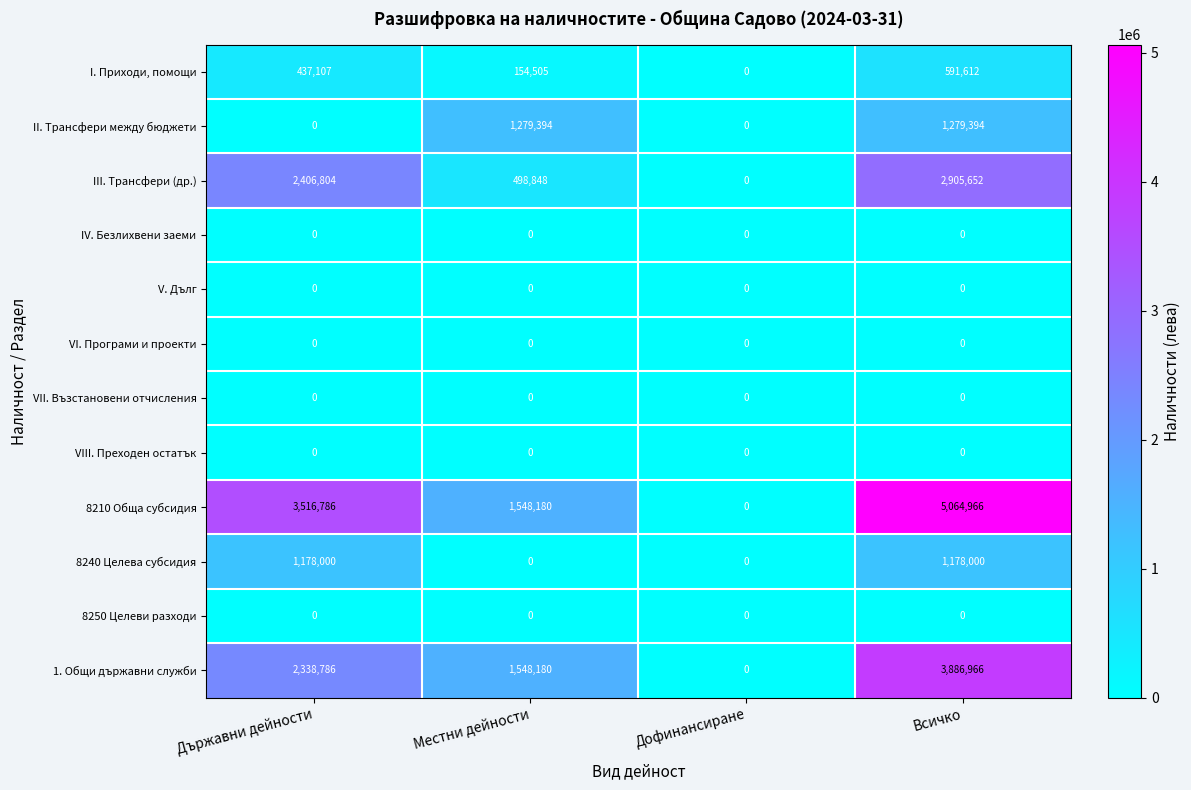

The VII. Възстановени отчисления series shows 0 at Всичко. True or false?

True